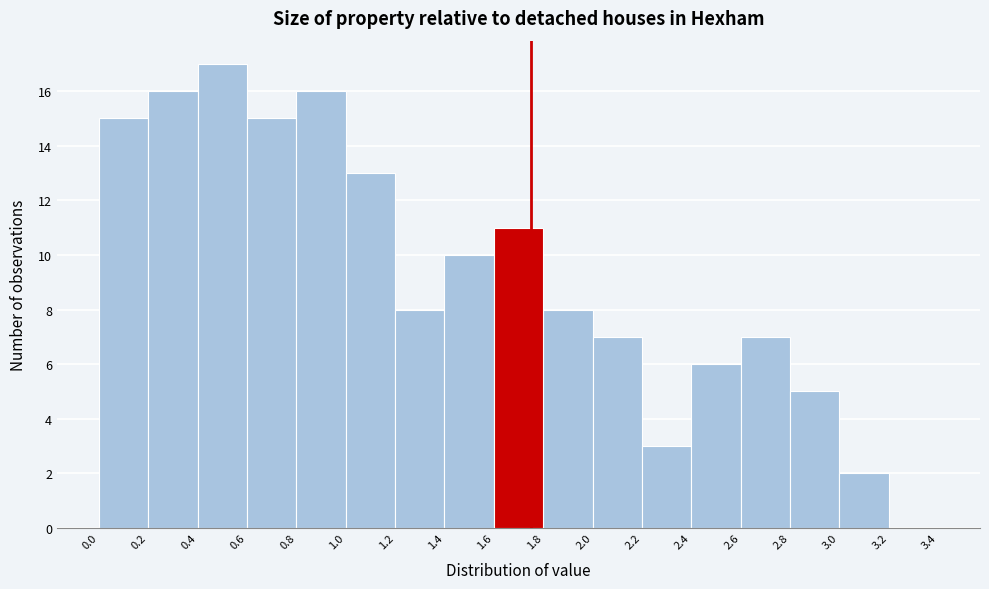

Which range on the x-axis has the tallest bar?

0.4 to 0.6